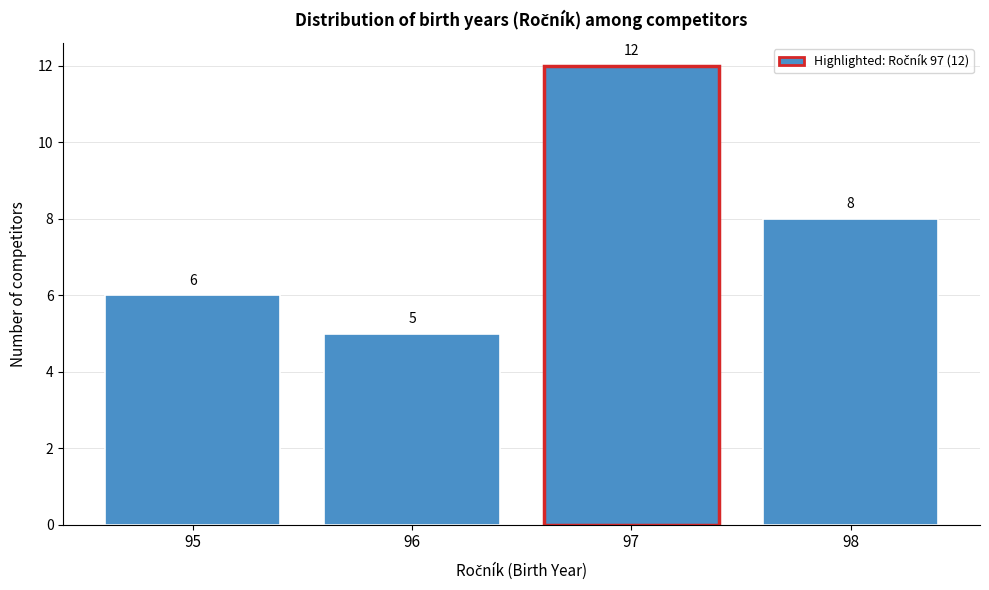

Reading right to left, extract all data points from this chart.

98=8	97=12	96=5	95=6